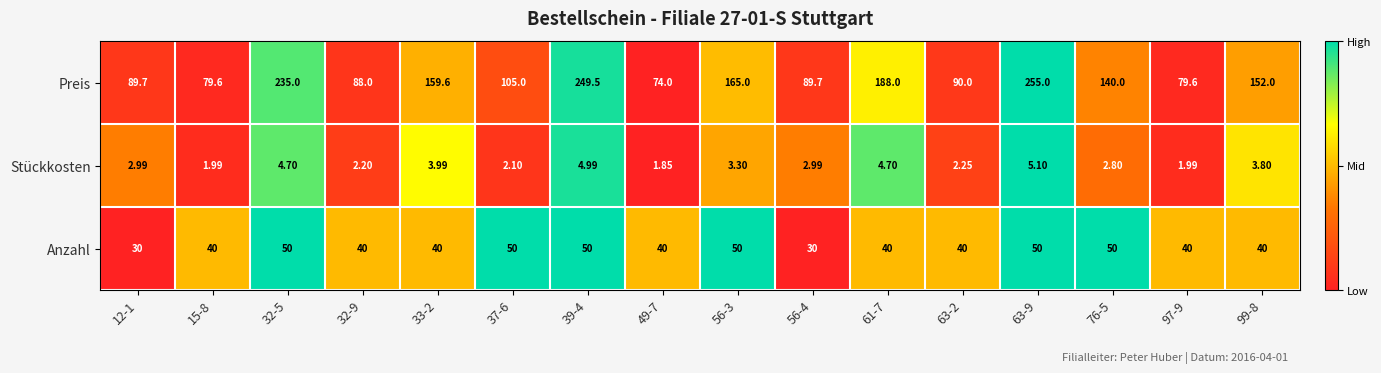

Which label corresponds to the smallest value in the chart?

49-7